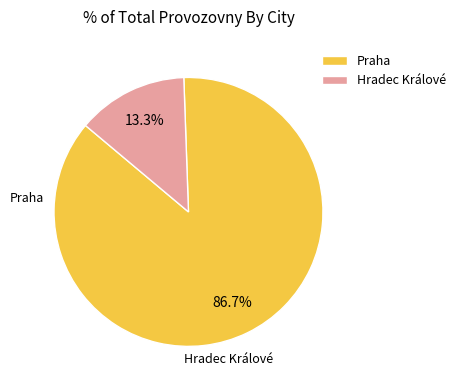

Is Hradec Králové the majority of the pie?

No